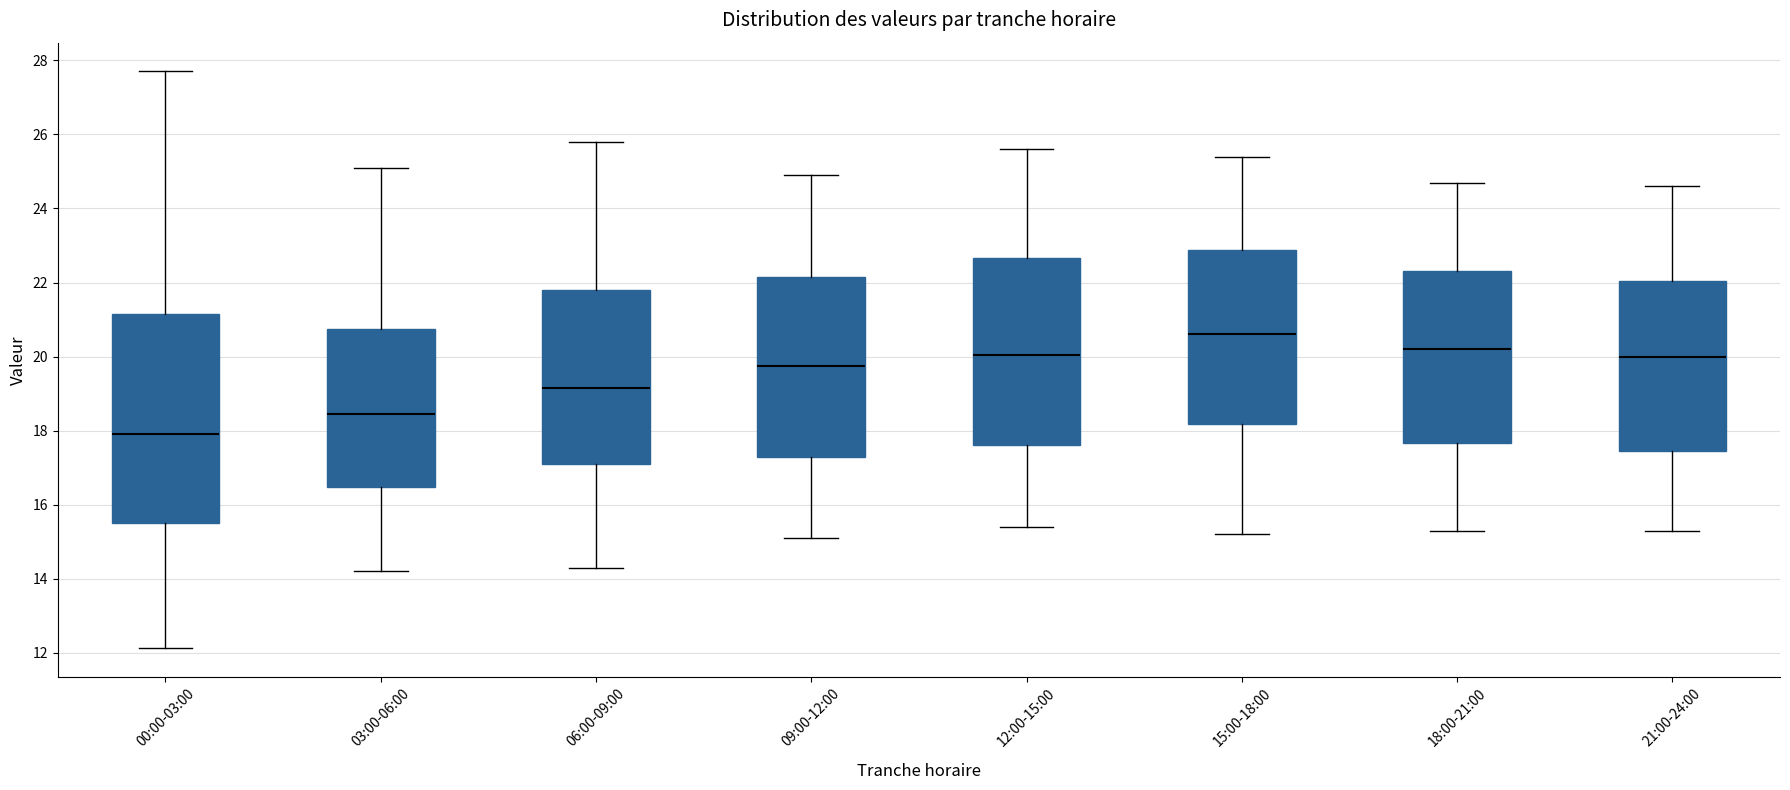

Reading left to right, transcribe this box plot: for each box, give where its median line is, the range the box spans, and where its two whiskers end, as read against the y-axis. The values are not printed on the chart, so give them approximately, as read against the axis.

00:00-03:00: median 18.0, box 15.4 to 21.2, whiskers 12.2 to 27.8
03:00-06:00: median 18.4, box 16.4 to 20.8, whiskers 14.2 to 25.2
06:00-09:00: median 19.2, box 17.2 to 21.8, whiskers 14.4 to 25.8
09:00-12:00: median 19.8, box 17.2 to 22.2, whiskers 15.2 to 25.0
12:00-15:00: median 20.0, box 17.6 to 22.6, whiskers 15.4 to 25.6
15:00-18:00: median 20.6, box 18.2 to 22.8, whiskers 15.2 to 25.4
18:00-21:00: median 20.2, box 17.6 to 22.4, whiskers 15.4 to 24.8
21:00-24:00: median 20.0, box 17.4 to 22.0, whiskers 15.4 to 24.6